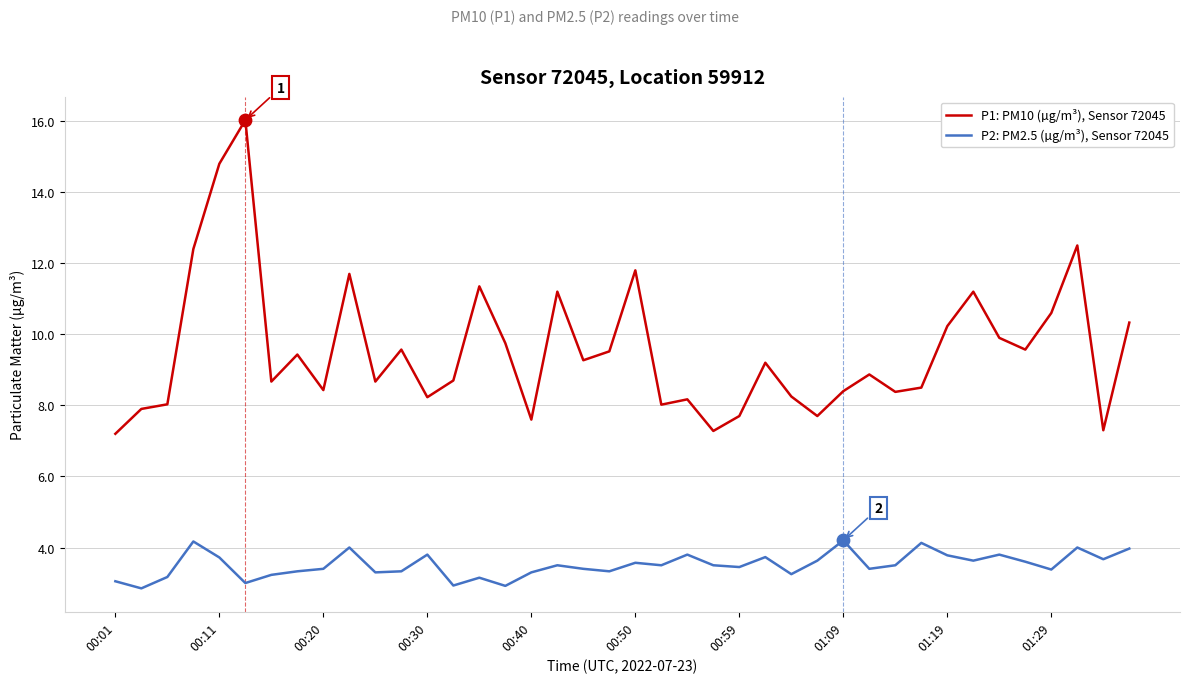

Which series has the largest range (max minus min)?

P1: PM10 (µg/m³), Sensor 72045